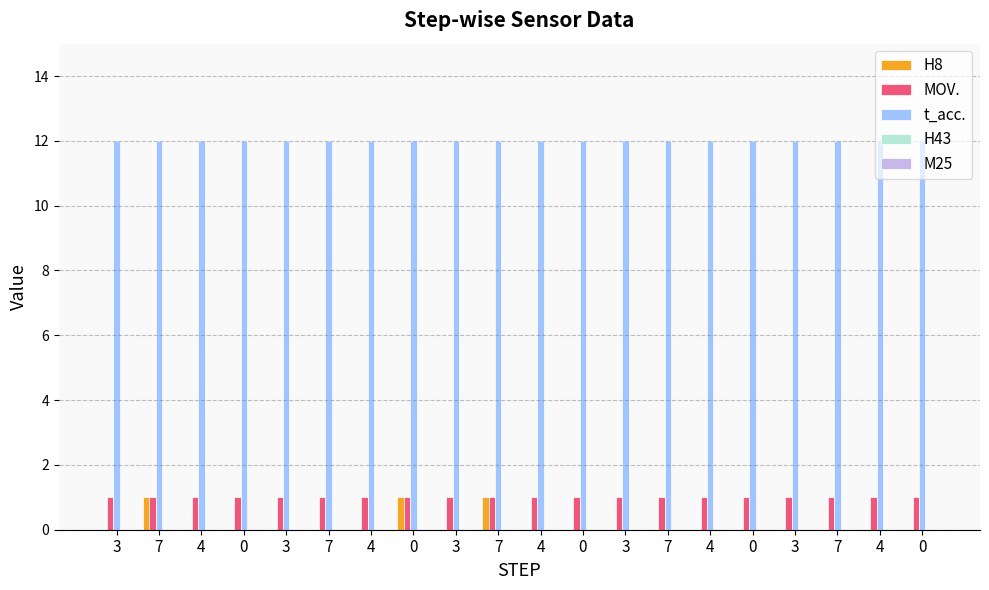

At which category is the sum across all series the highest?

7